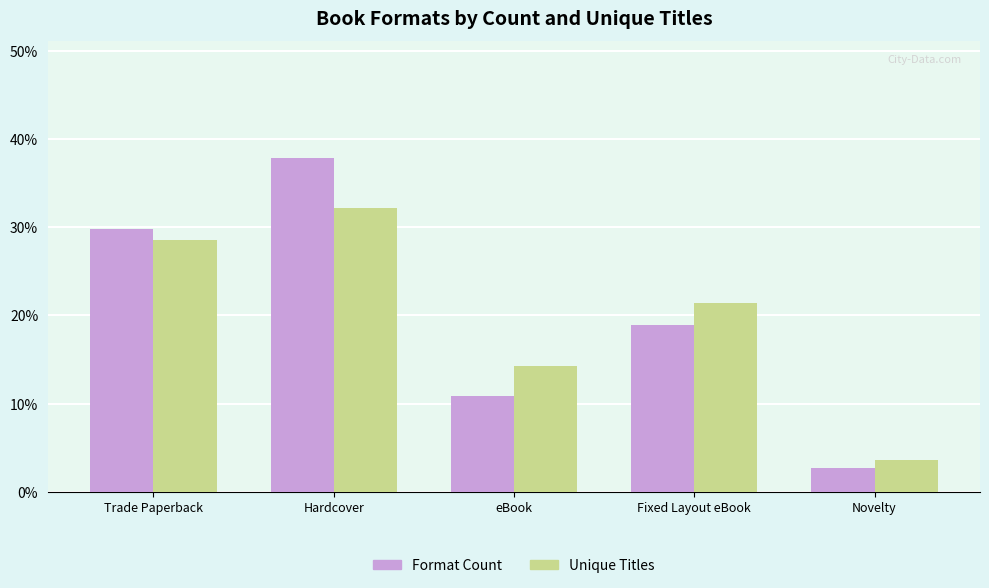

What position from the left is Novelty?

5